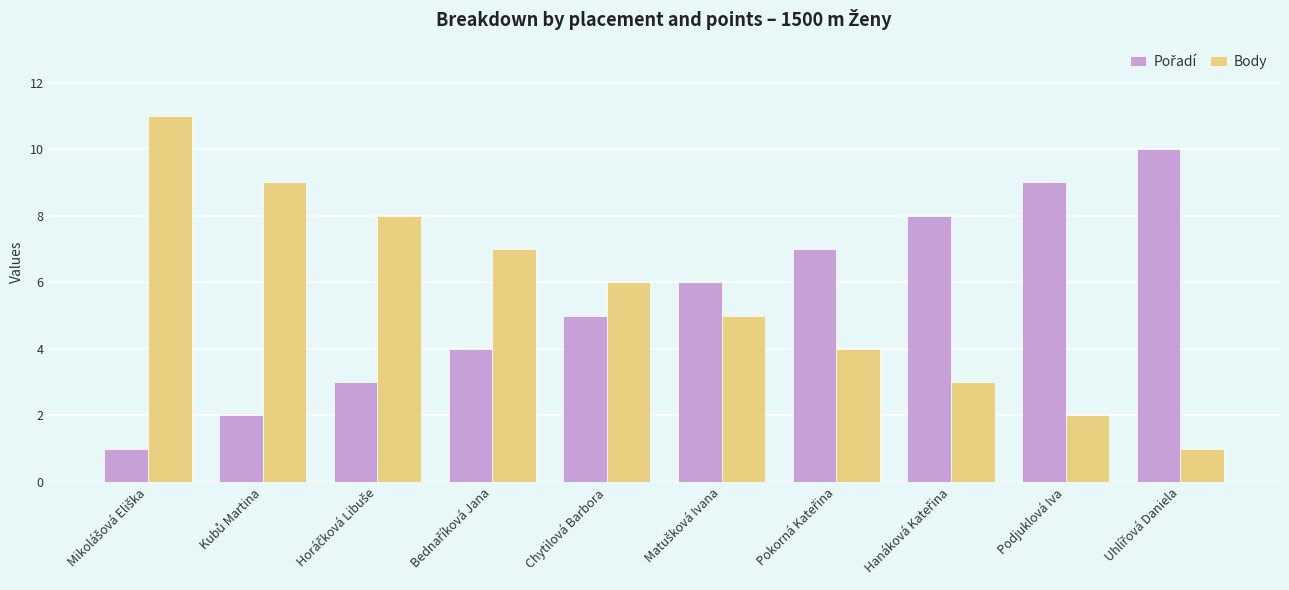

What is the sum of all Body values?

56